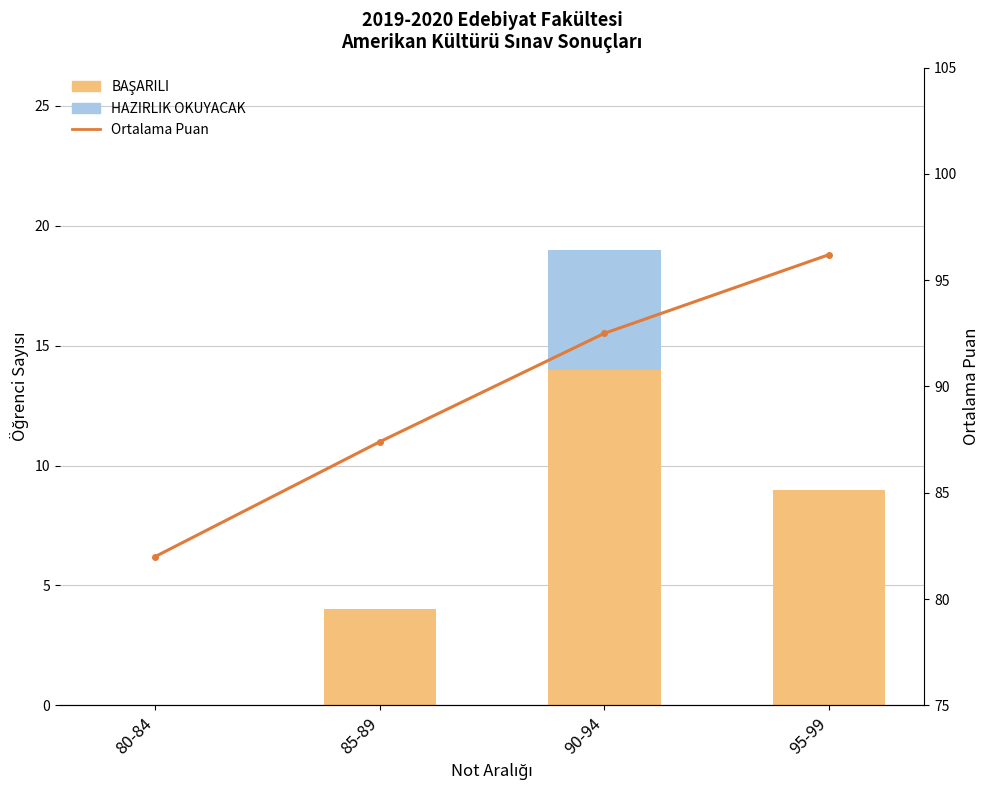

How many categories are shown in the chart?

4